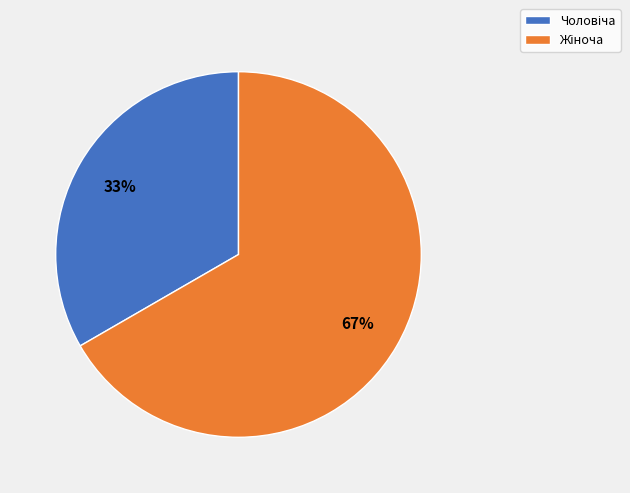

Count the number of slices in the pie.

2